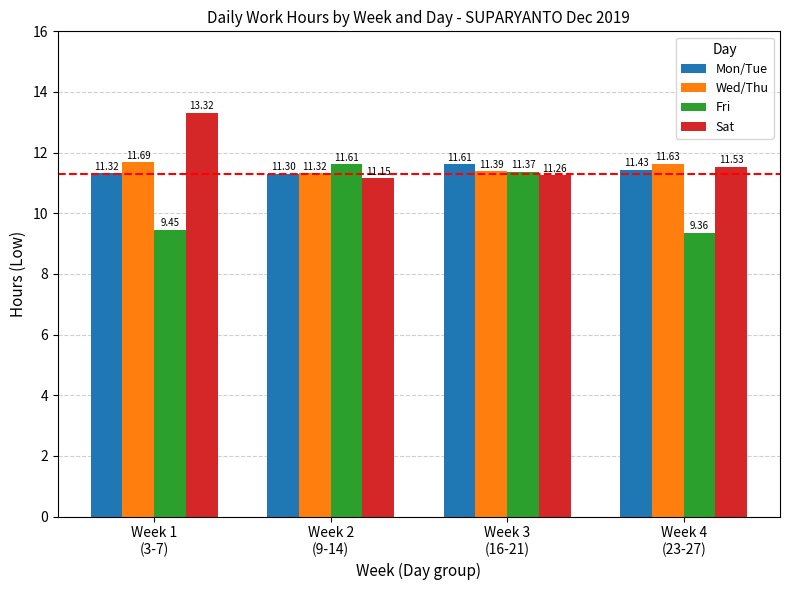

The Wed/Thu series shows 11.7 at Week 1
(3-7). True or false?

True